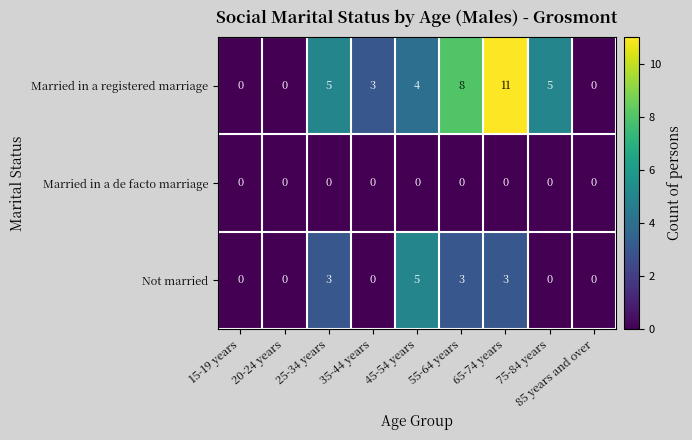

Which series has the largest total across all categories?

Married in a registered marriage